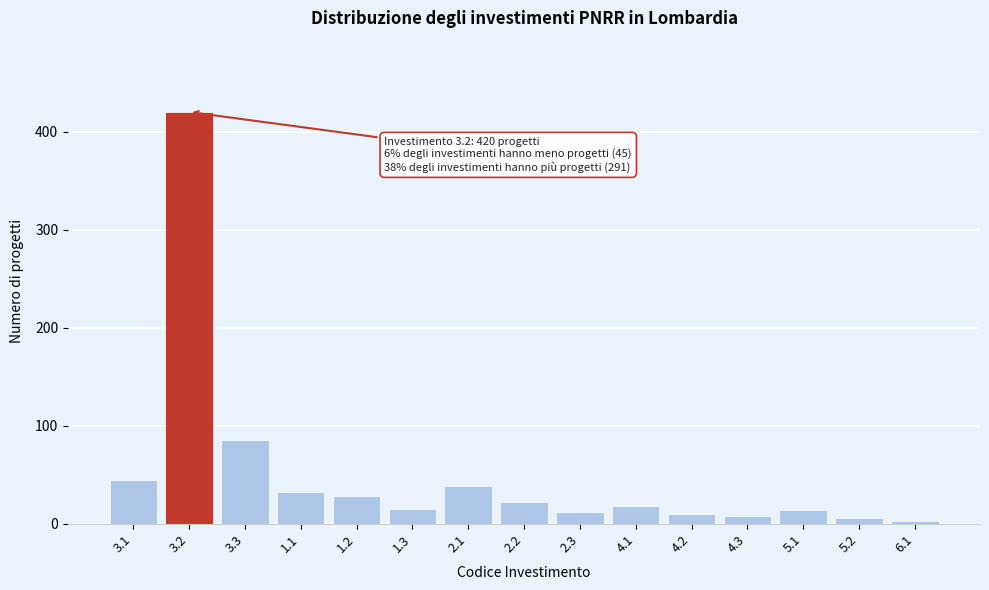

Which has a higher value, 1.1 or 4.1?

1.1